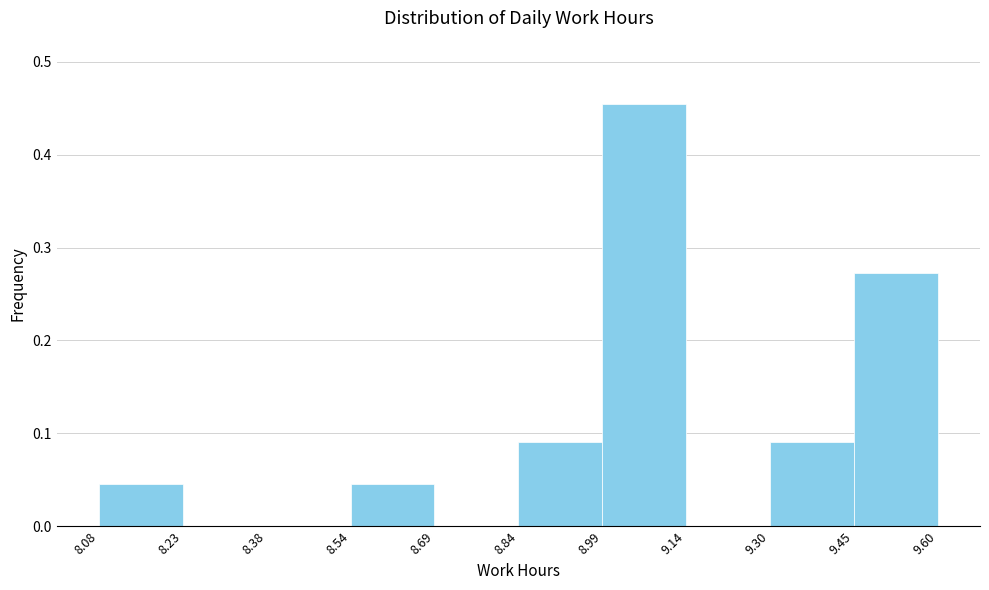

Reading left to right, transcribe this chart: for each bar, give the range it covers on the x-axis and its height. The values are not printed on the chart, so give them approximately, as read against the axis.

8.08 to 8.23: 0.05
8.23 to 8.38: 0
8.38 to 8.54: 0
8.54 to 8.69: 0.05
8.69 to 8.84: 0
8.84 to 8.99: 0.09
8.99 to 9.14: 0.45
9.14 to 9.30: 0
9.30 to 9.45: 0.09
9.45 to 9.60: 0.27